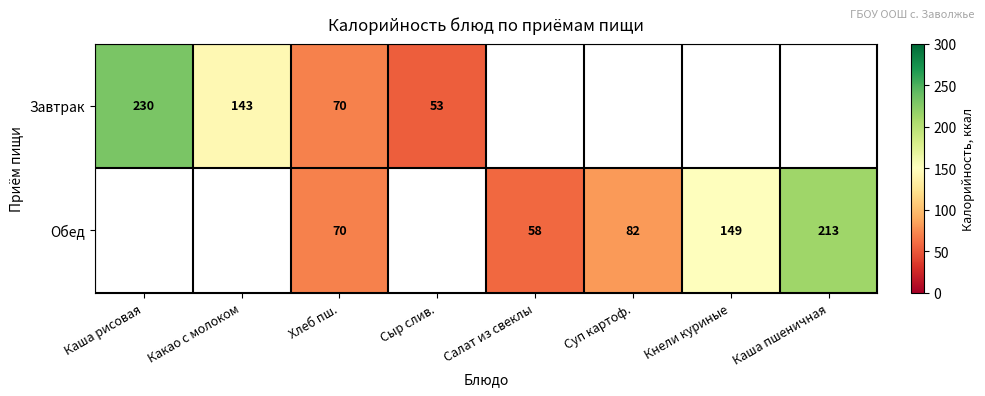

The Завтрак series shows 233 at Какао с молоком. True or false?

False